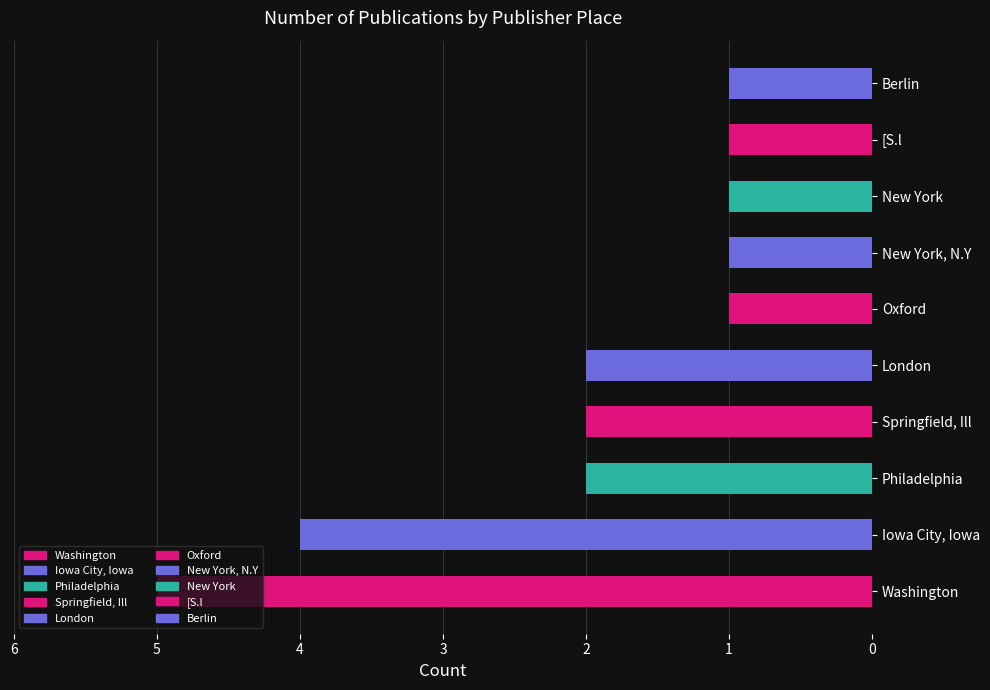

What is the sum of all values?

20